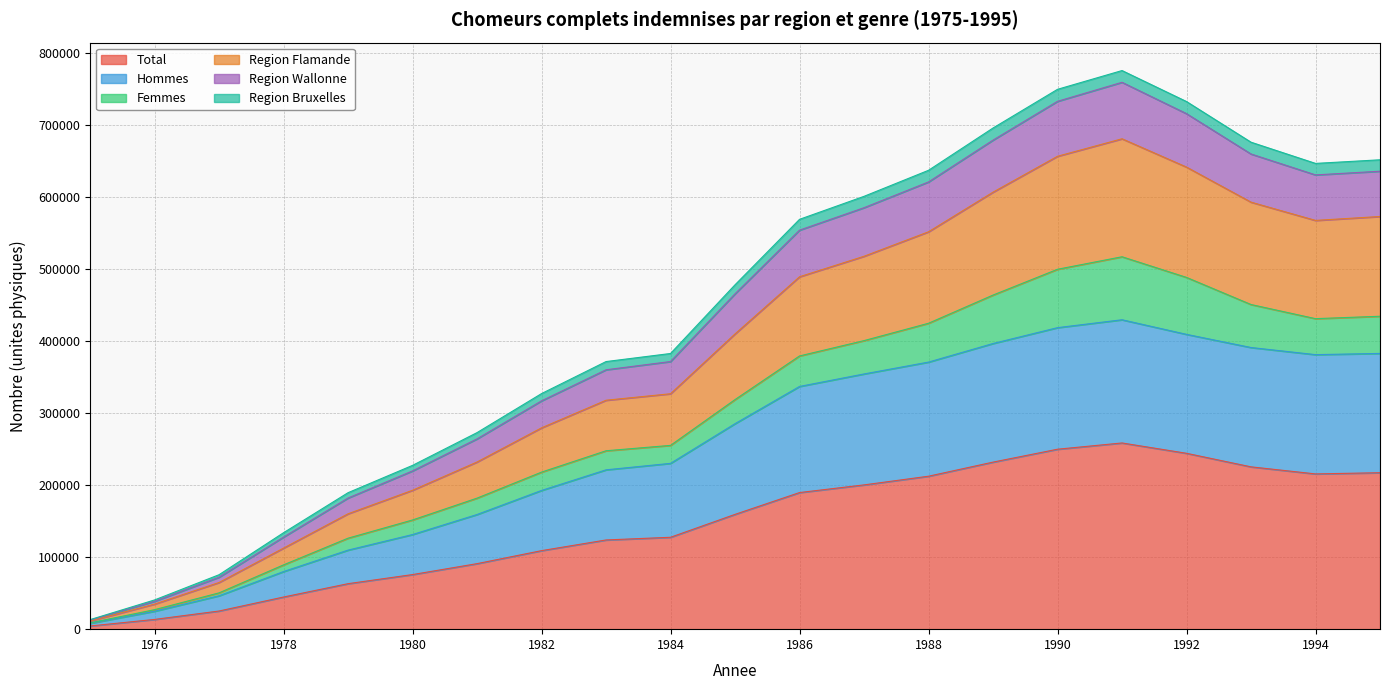

The value of Region Bruxelles at 1983 is 576928. True or false?

False